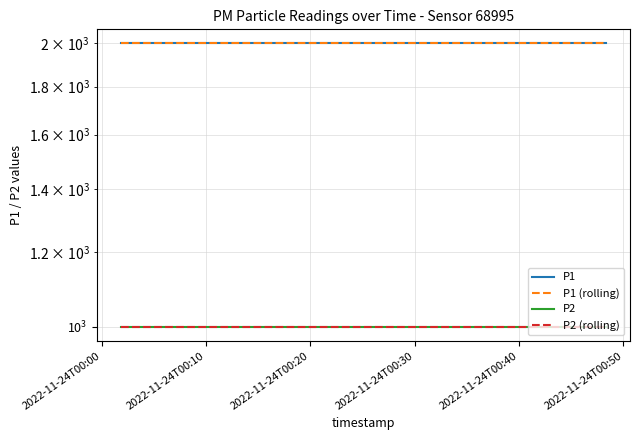

Count the P1 (rolling) values in the range 1999 to 2000.

20